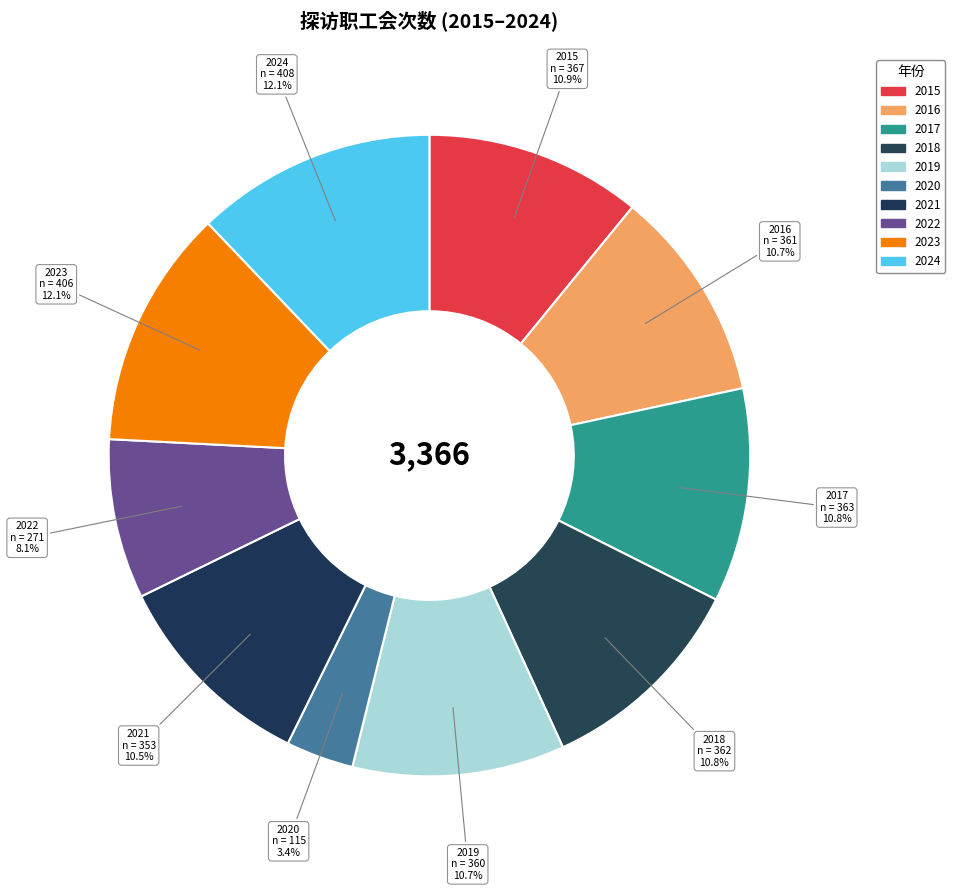

How many segments does this pie chart have?

10